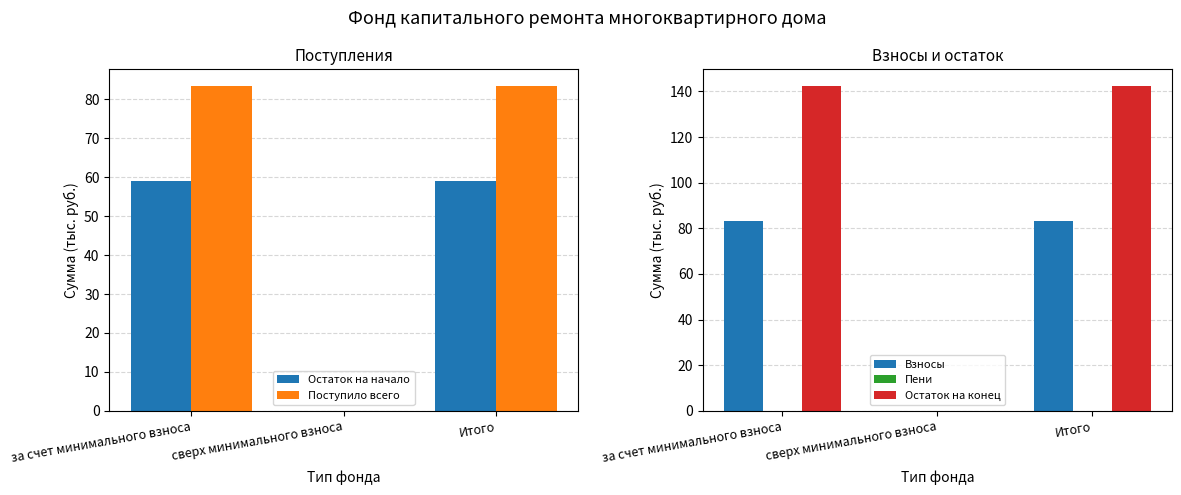

What are all the series names shown in the legend?

Остаток на начало, Поступило всего, Взносы, Пени, Остаток на конец